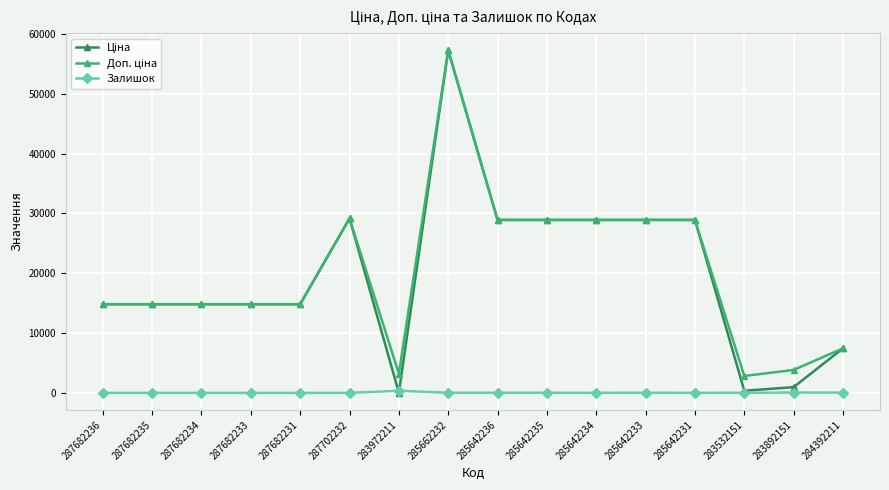

What is the spread (max minus min) of values at 287682231?

14817.6